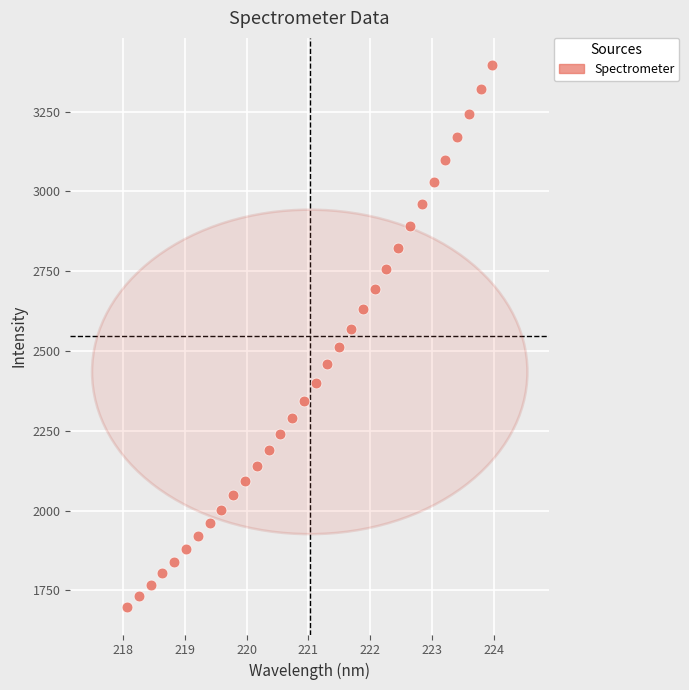

What is the range of X values (max minus min)?

5.9